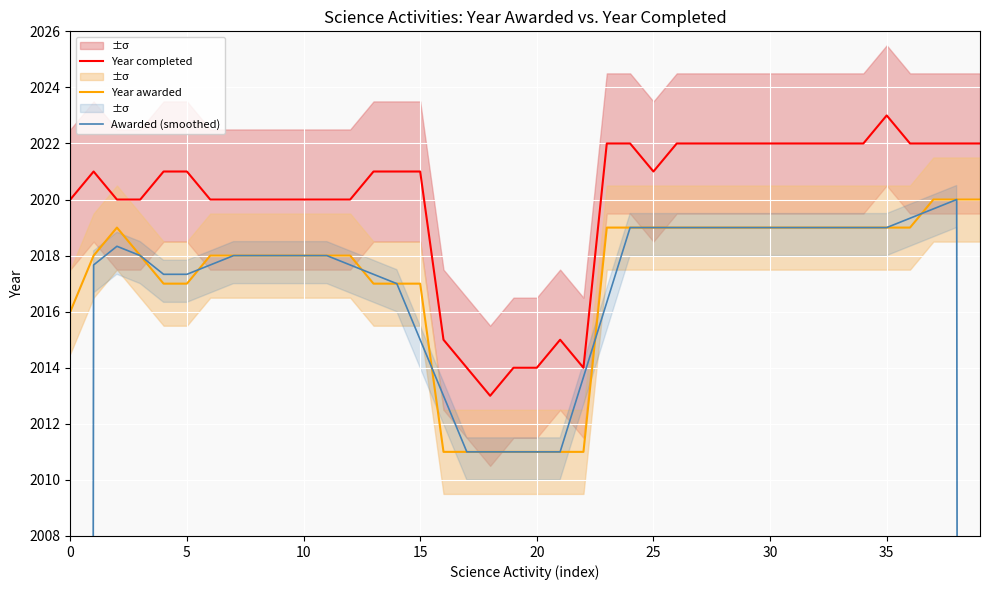

Is this an area chart (filled region under the line)?

No